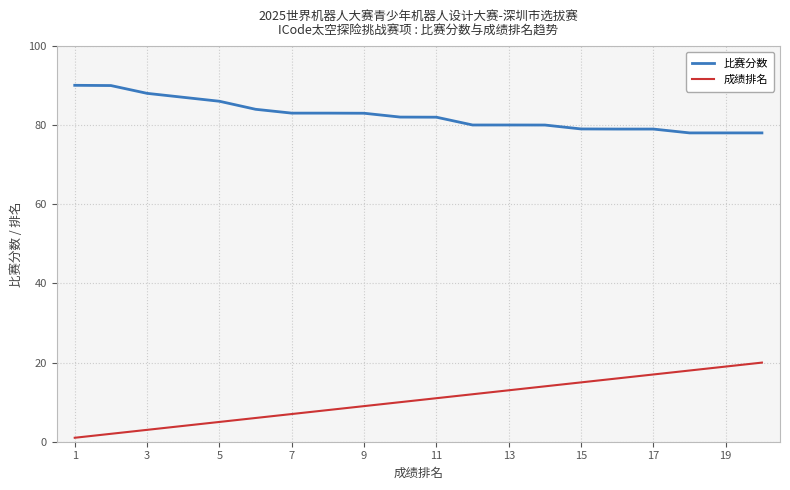

What is the minimum value for 比赛分数?

78.1